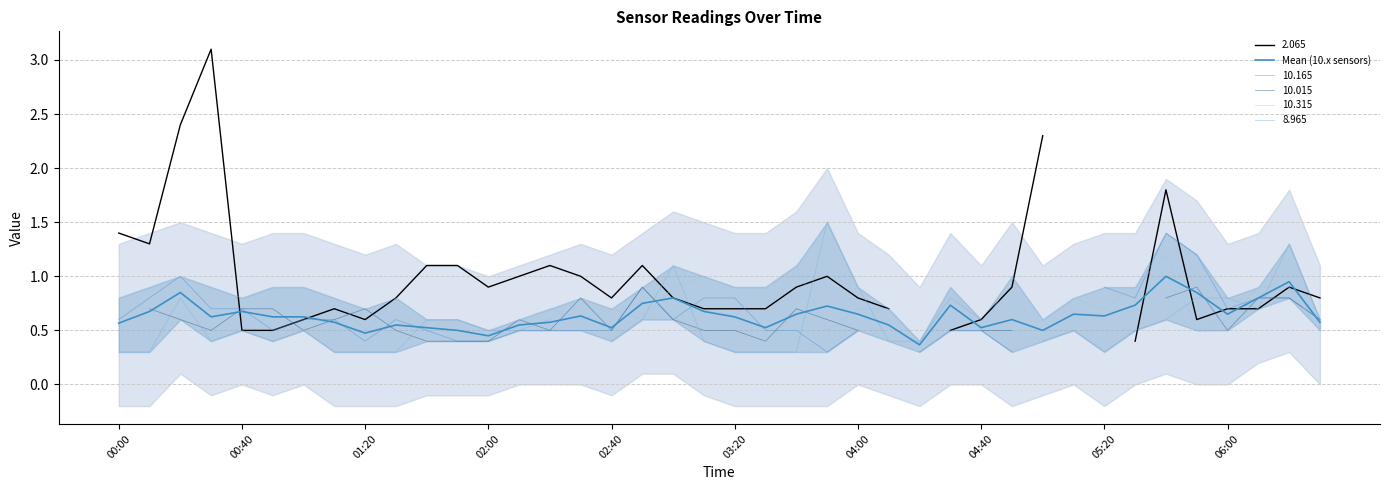

The value of 10.315 at 04:00 is 1.1. True or false?

False